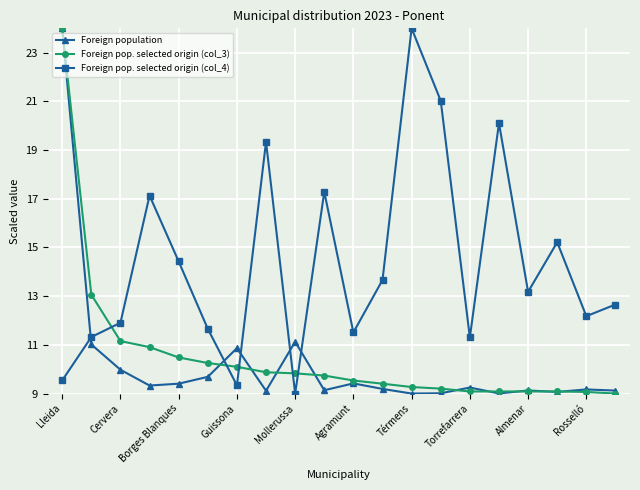

What is the sum of all Foreign population values?

205.0